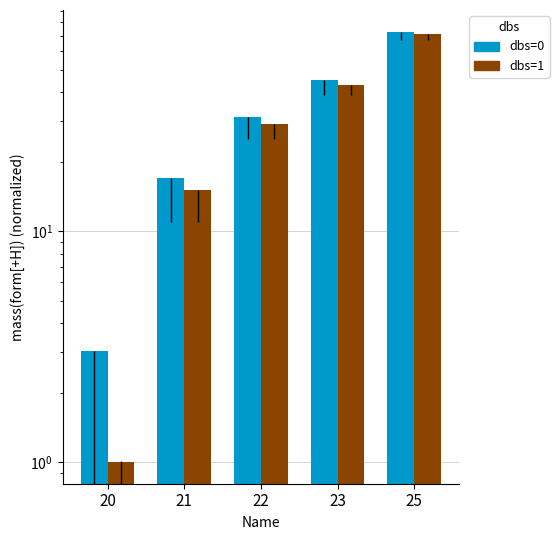

What is the value of the dbs=1 bar at the 4th from the left?

43.0